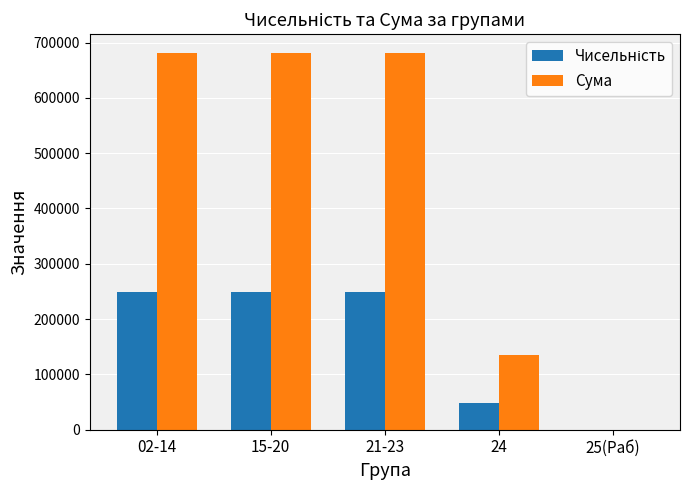

What is the greatest value displayed?

680977.1